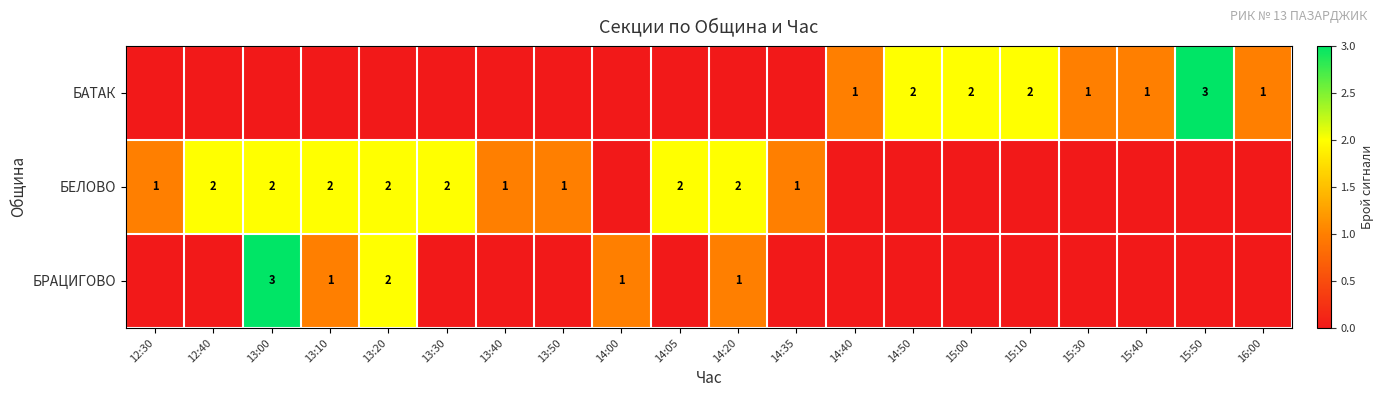

Is it true that БРАЦИГОВО equals 1 at 13:10?

True